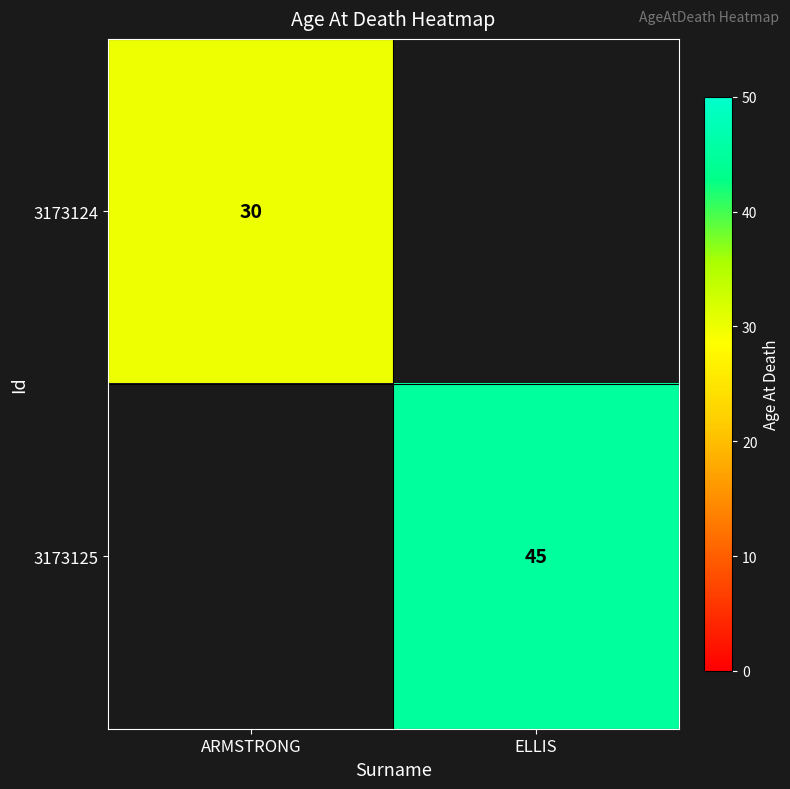

True or false: 3173124 has a value of 30 at ARMSTRONG.

True